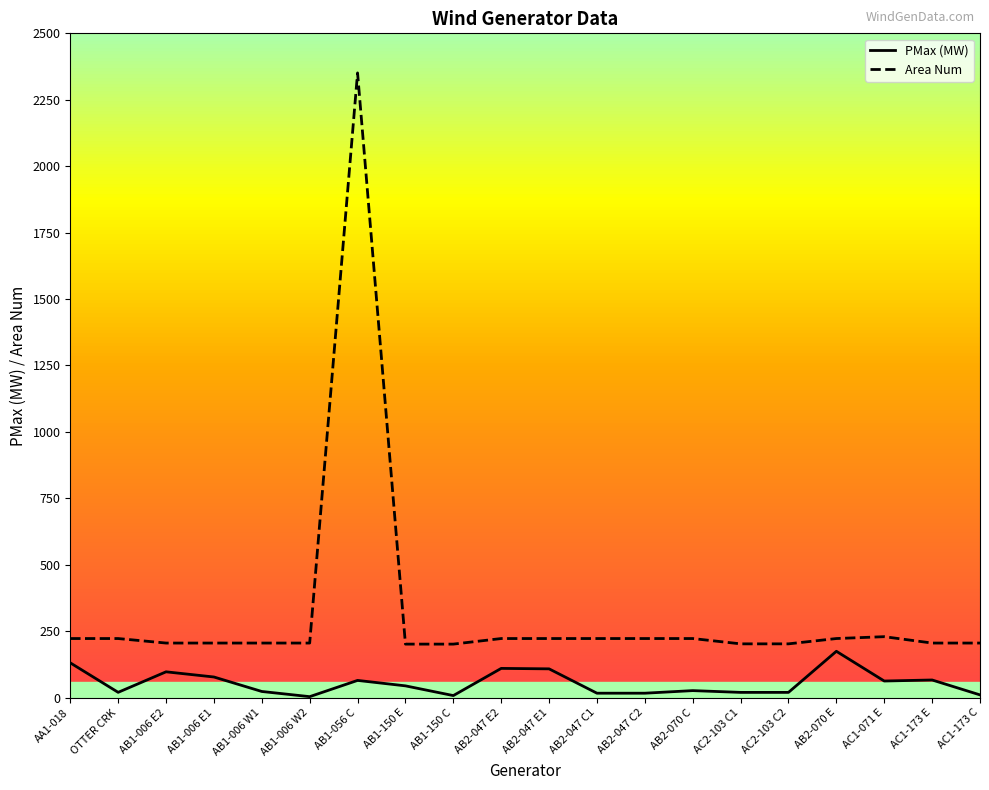

The value of Area Num at AA1-018 is 355.2. True or false?

False